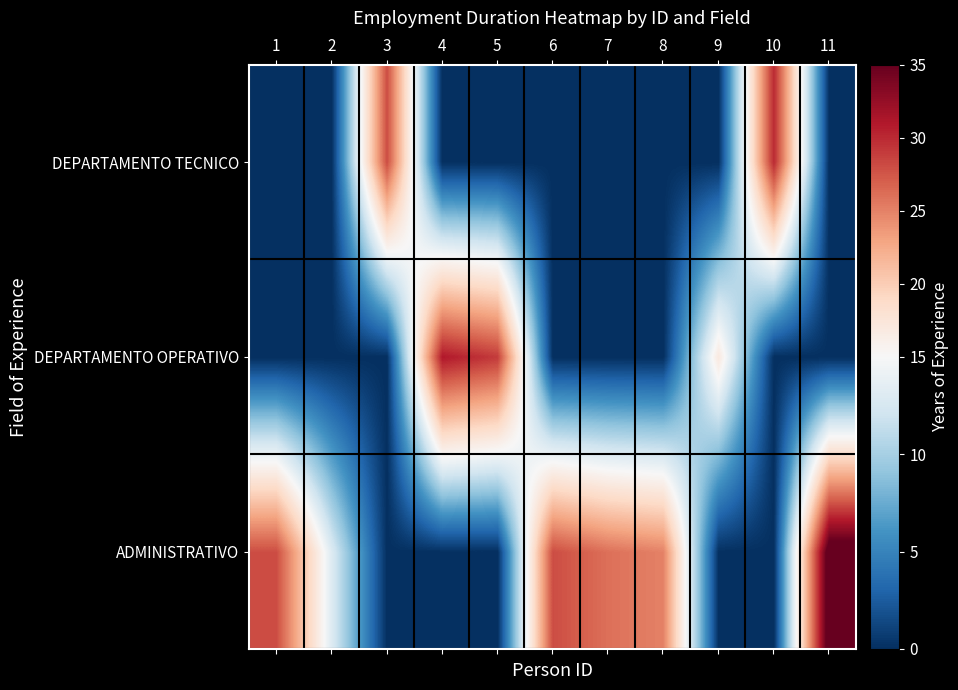

Which has a higher value, 7 or 1?

1